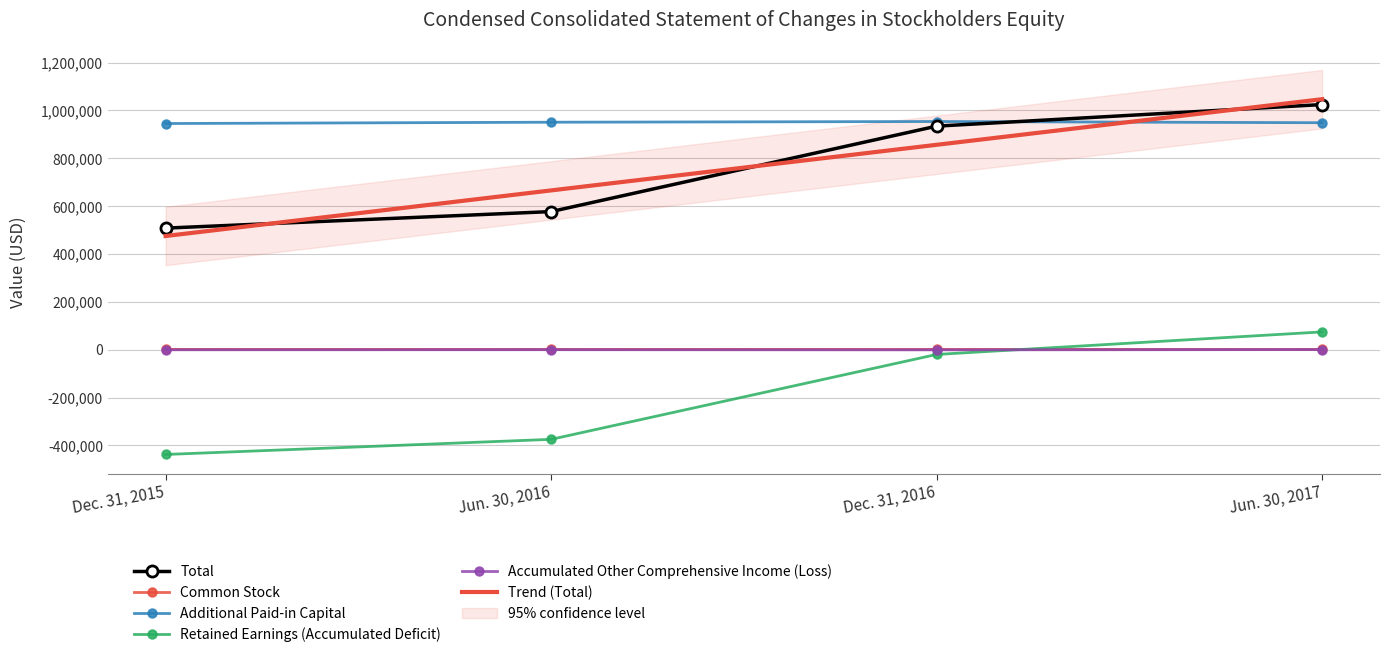

True or false: Common Stock and Additional Paid-in Capital intersect in this chart.

False